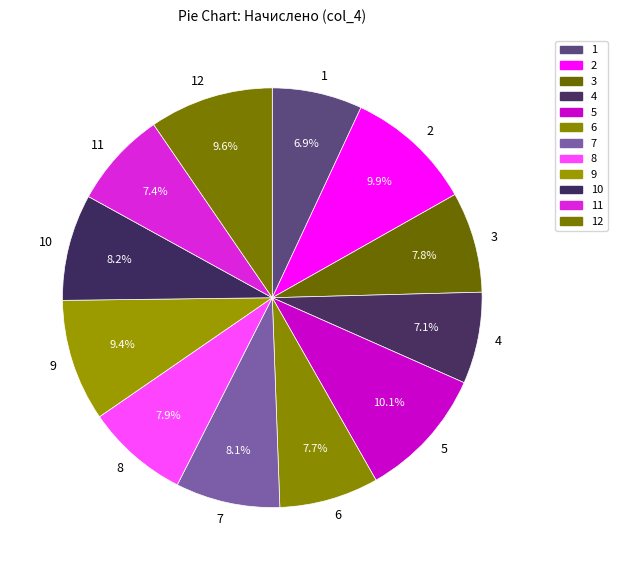

The 1 slice represents 1% of the pie. True or false?

False